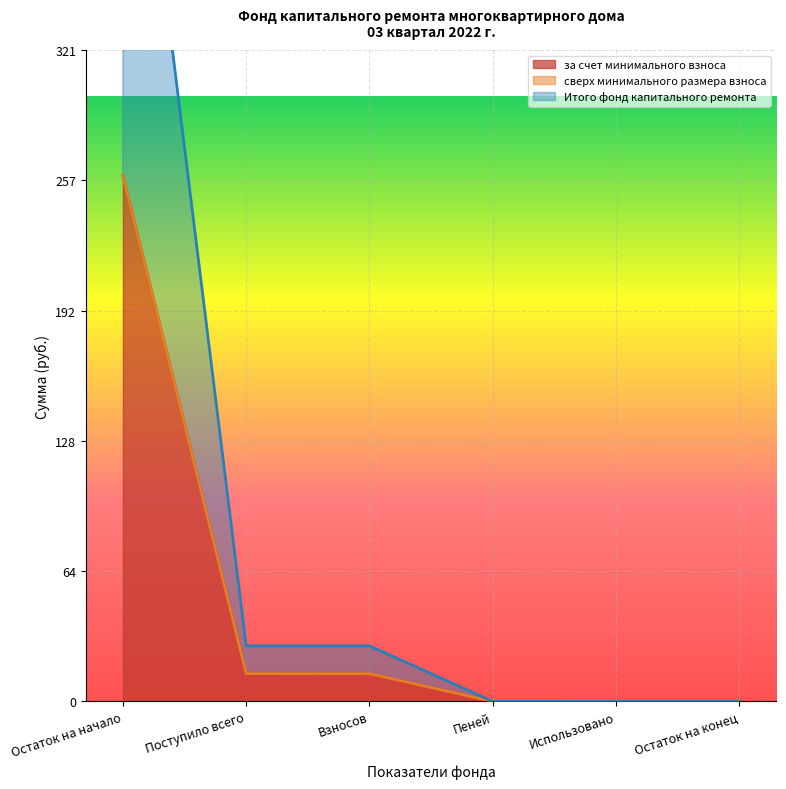

Is it true that за счет минимального взноса equals 0.0 at Пеней?

False